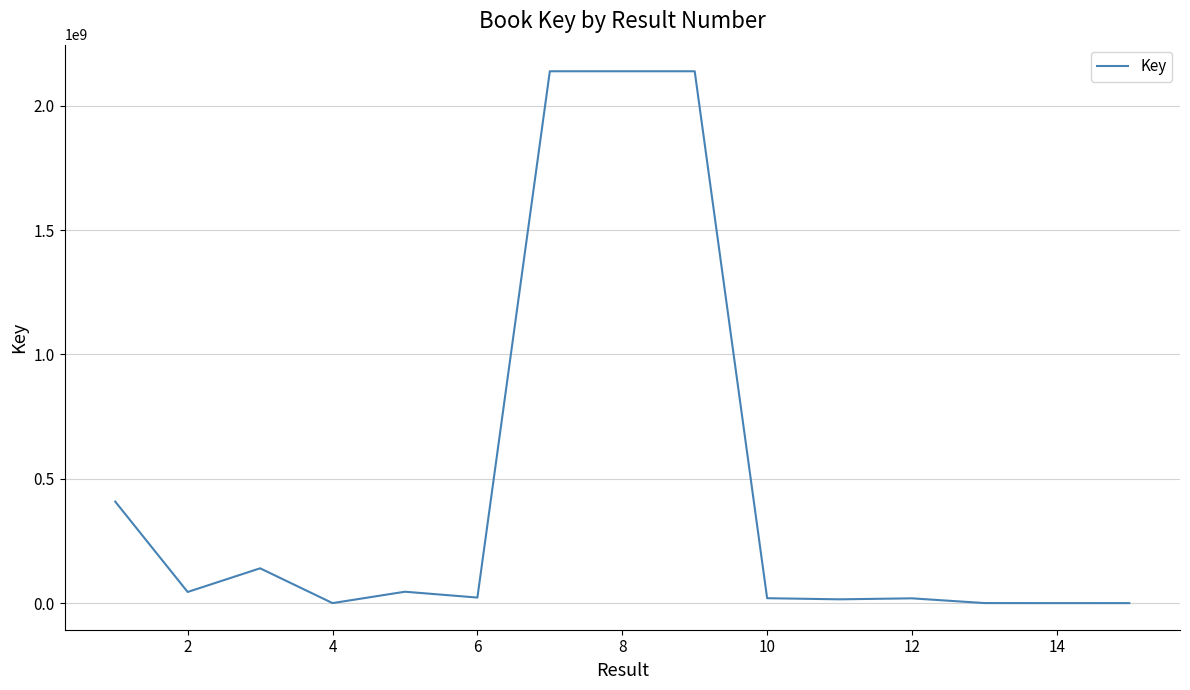

What is the greatest value displayed?

2137728373